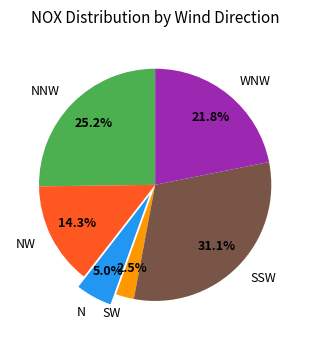

How many slices are in this pie chart?

6